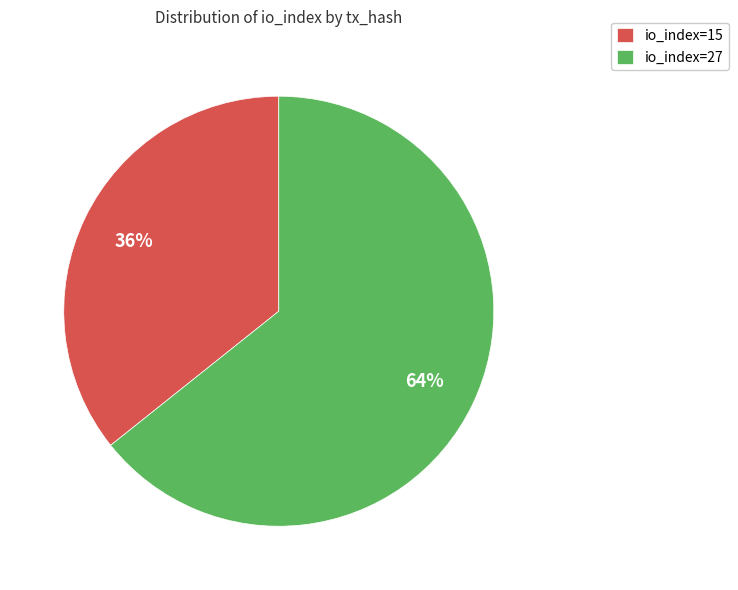

Is it true that io_index=15 is 30% of the pie?

False